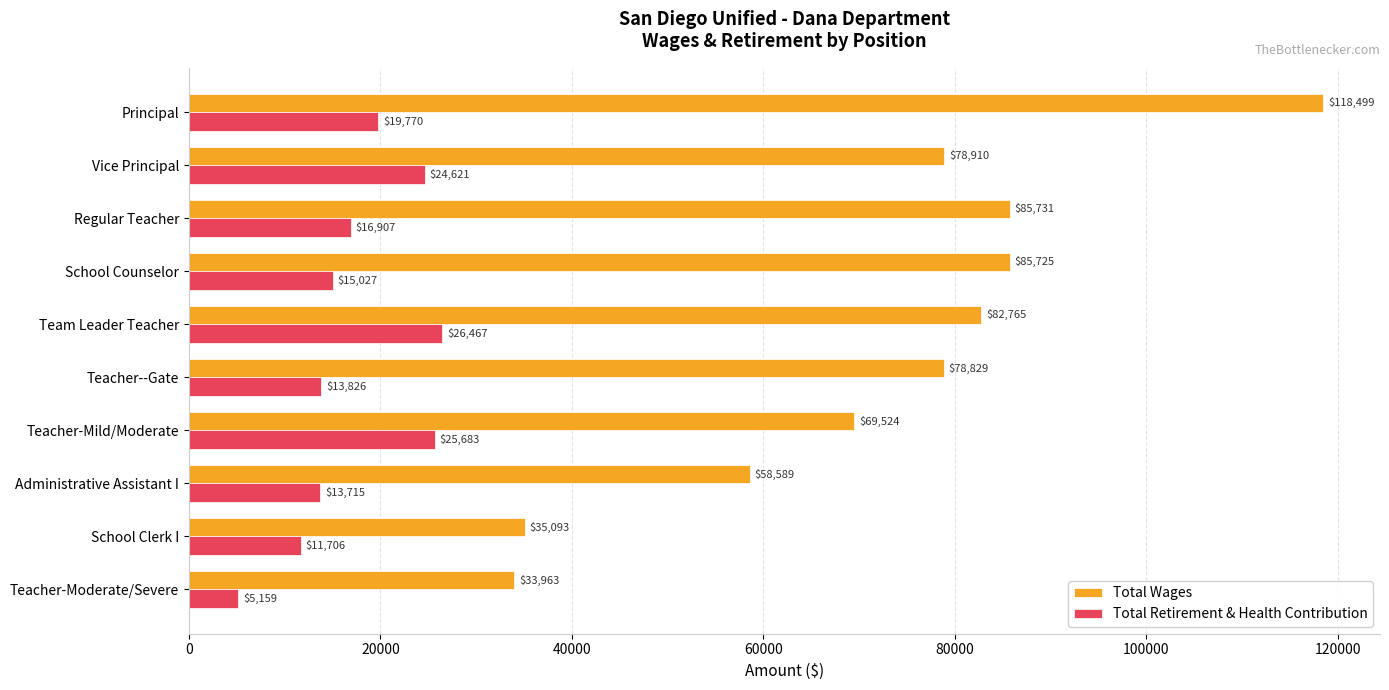

Is it true that Total Wages equals 53192 at Teacher-Moderate/Severe?

False